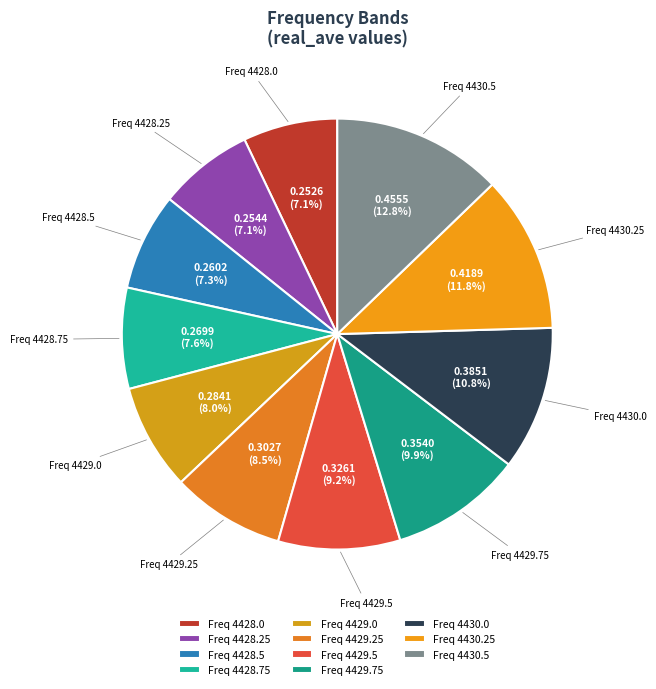

How many slices are in this pie chart?

11